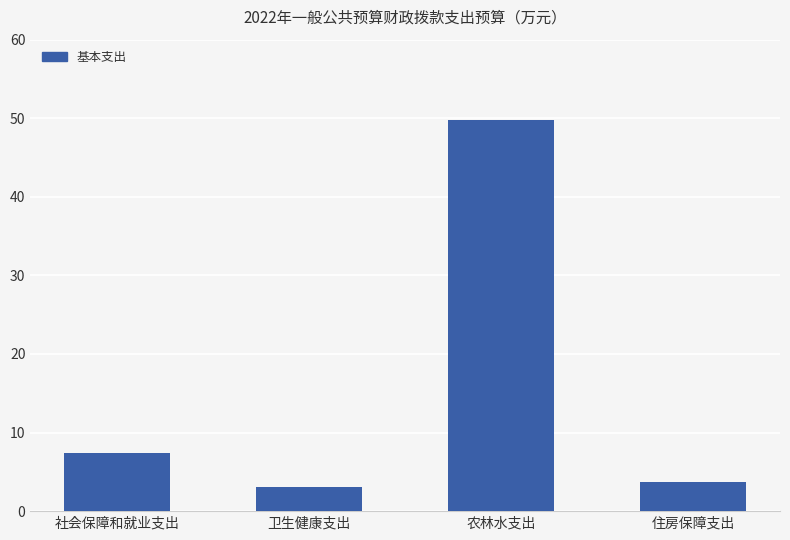

Does the chart contain stacked bars?

No